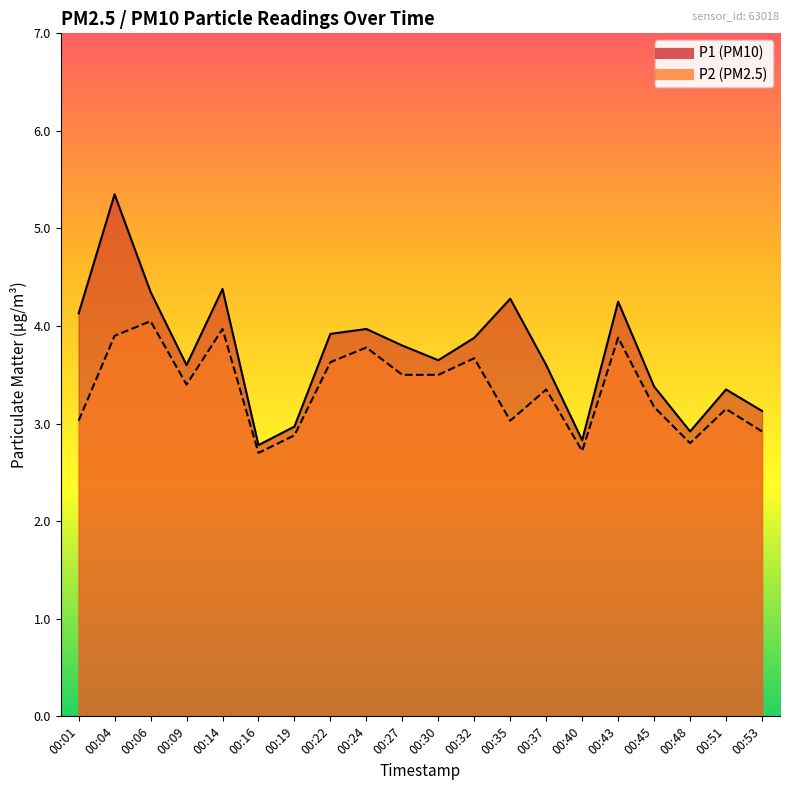

True or false: P1 and P2 intersect in this chart.

False